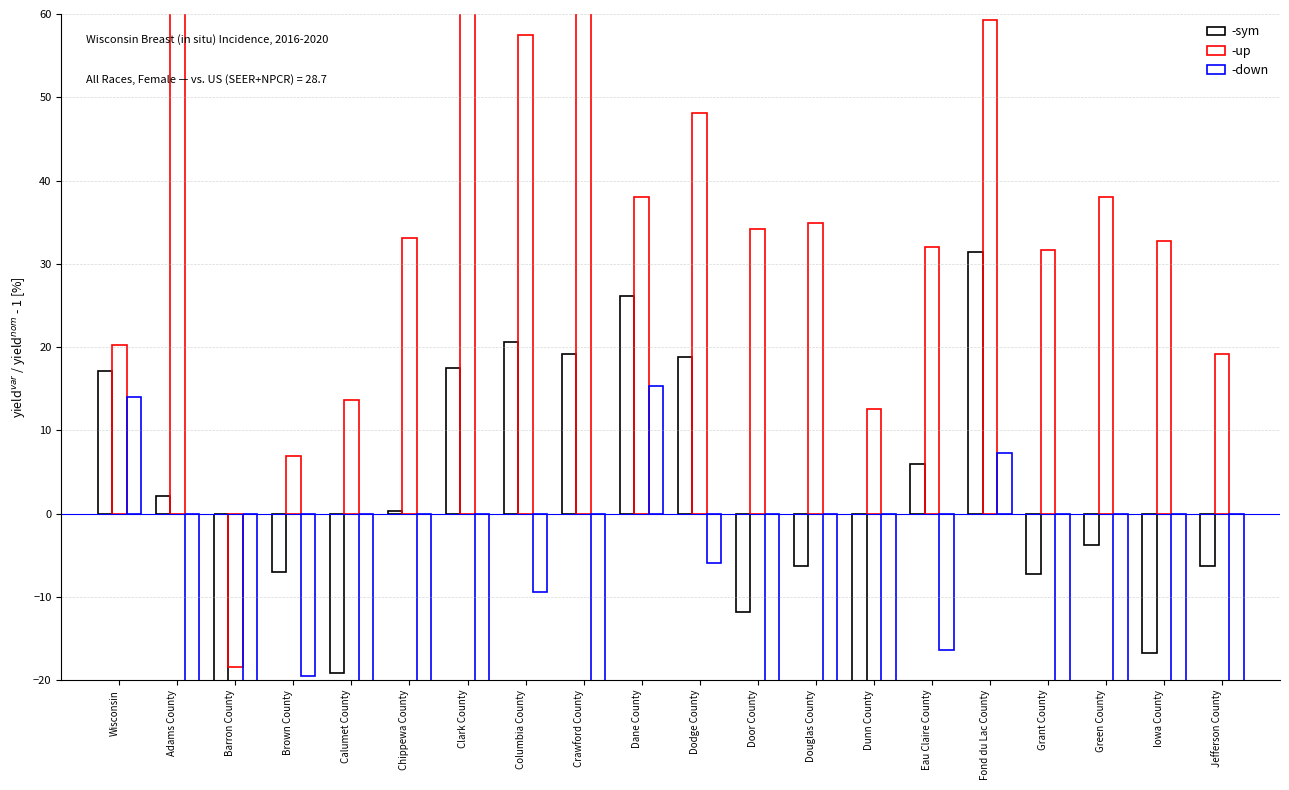

Reading left to right, what are all the values shown in this chart?

-sym: Wisconsin=17.1	Adams County=2.1	Barron County=-45.6	Brown County=-7.0	Calumet County=-19.2	Chippewa County=0.3	Clark County=17.4	Columbia County=20.6	Crawford County=19.2	Dane County=26.1	Dodge County=18.8	Door County=-11.8	Douglas County=-6.3	Dunn County=-24.7	Eau Claire County=5.9	Fond du Lac County=31.4	Grant County=-7.3	Green County=-3.8	Iowa County=-16.7	Jefferson County=-6.3
-up: Wisconsin=20.2	Adams County=62.4	Barron County=-18.5	Brown County=7.0	Calumet County=13.6	Chippewa County=33.1	Clark County=69.7	Columbia County=57.5	Crawford County=99.7	Dane County=38.0	Dodge County=48.1	Door County=34.1	Douglas County=34.8	Dunn County=12.5	Eau Claire County=32.1	Fond du Lac County=59.2	Grant County=31.7	Green County=38.0	Iowa County=32.8	Jefferson County=19.2
-down: Wisconsin=13.9	Adams County=-34.8	Barron County=-64.8	Brown County=-19.5	Calumet County=-43.9	Chippewa County=-25.8	Clark County=-22.0	Columbia County=-9.4	Crawford County=-33.1	Dane County=15.3	Dodge County=-5.9	Door County=-42.9	Douglas County=-36.9	Dunn County=-51.9	Eau Claire County=-16.4	Fond du Lac County=7.3	Grant County=-37.3	Green County=-34.8	Iowa County=-49.8	Jefferson County=-27.5